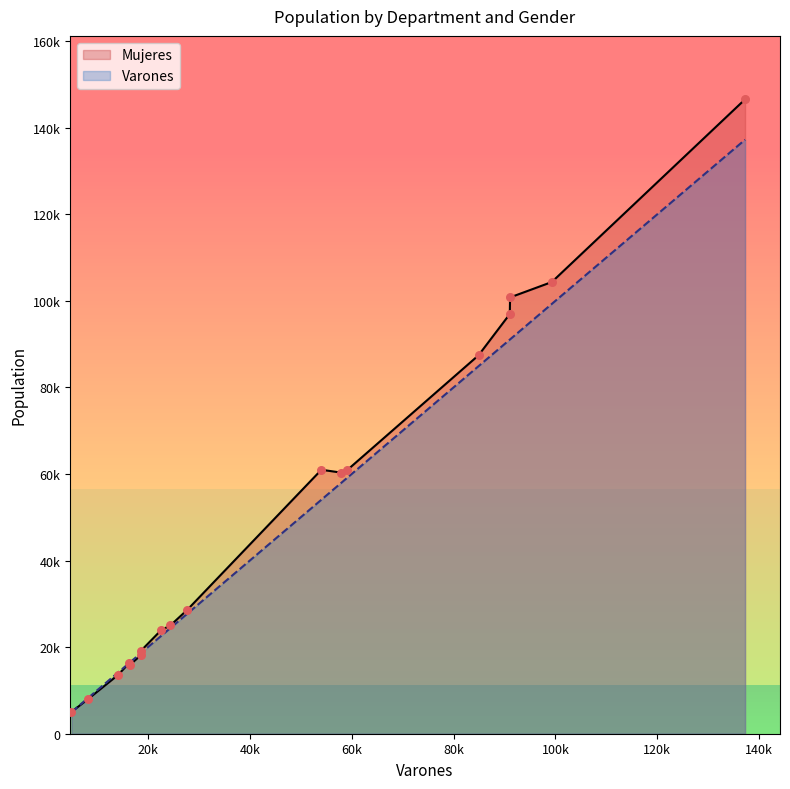

Which series reaches the minimum Y coordinate?

Varones